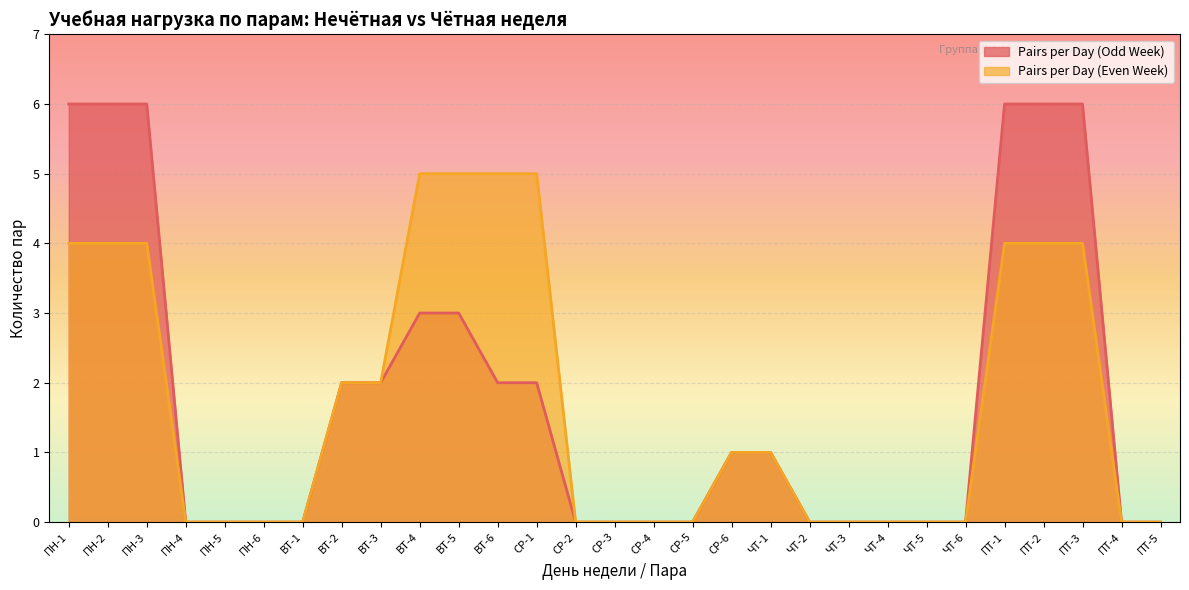

Which series has the largest total across all categories?

Pairs per Day (Odd Week)